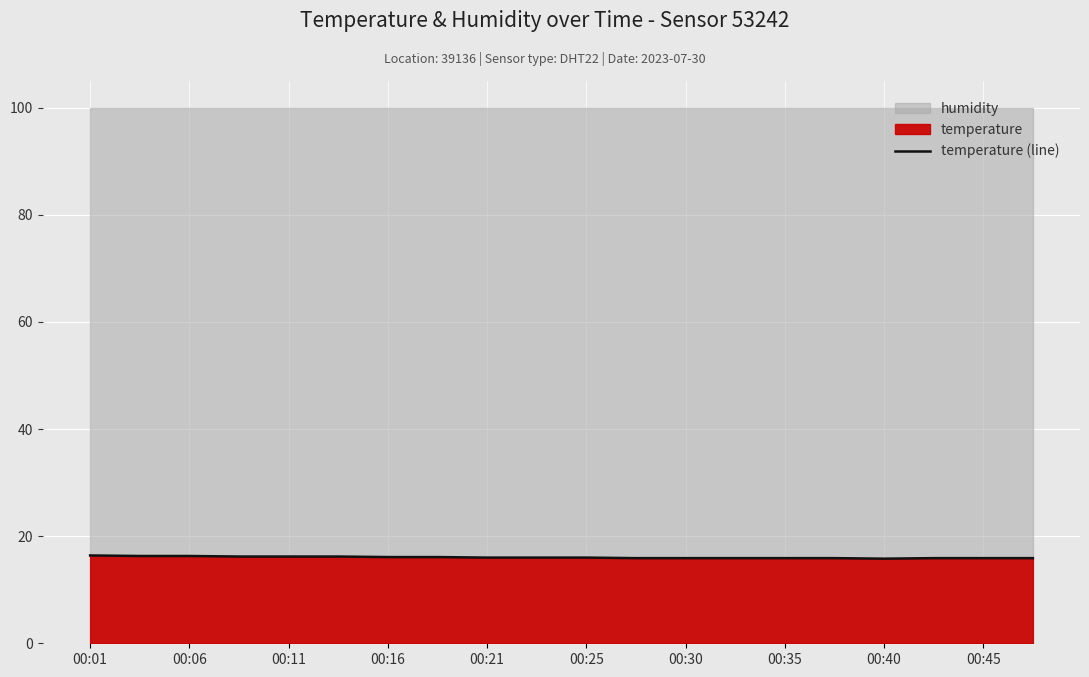

What is the maximum value for temperature (line)?

16.4